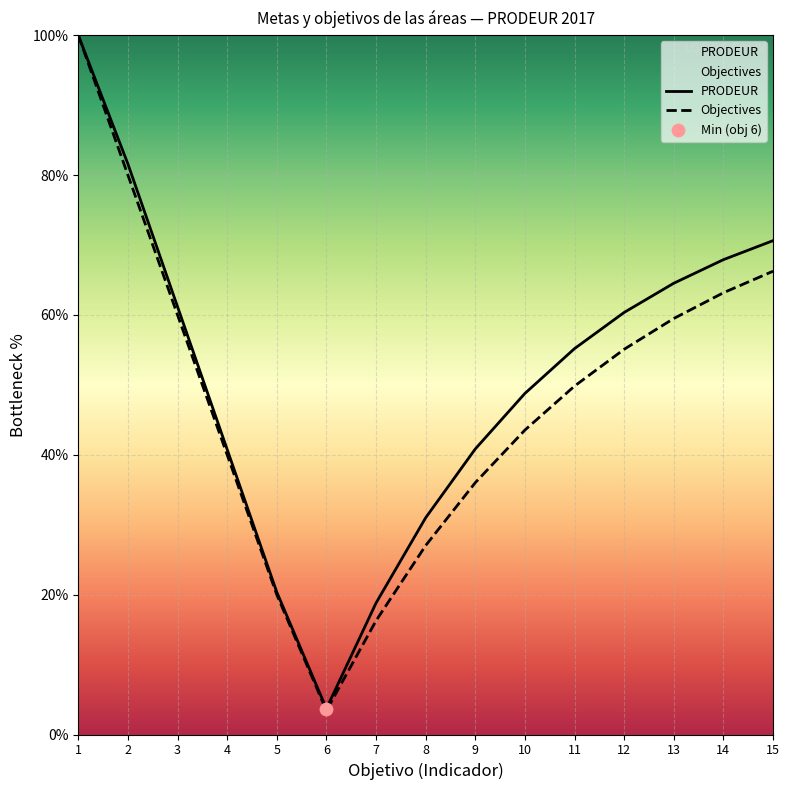

What is the total value across all series at 9?

76.8